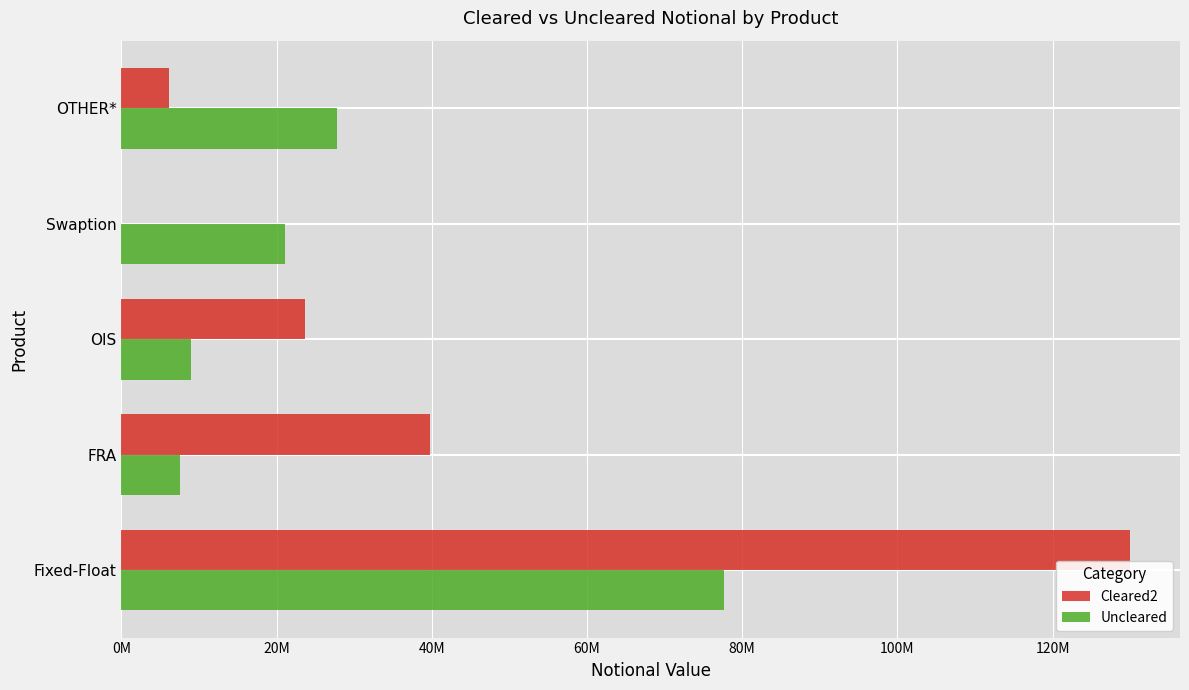

What are all the series names shown in the legend?

Cleared2, Uncleared